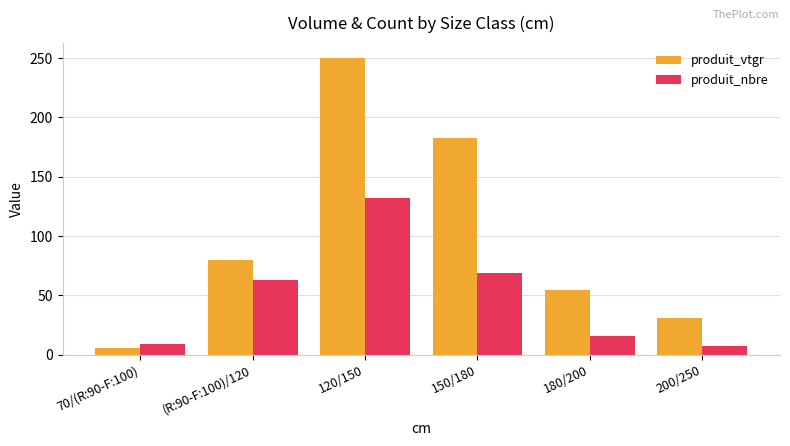

Rank the series at 150/180 from lowest to highest value.

produit_nbre, produit_vtgr